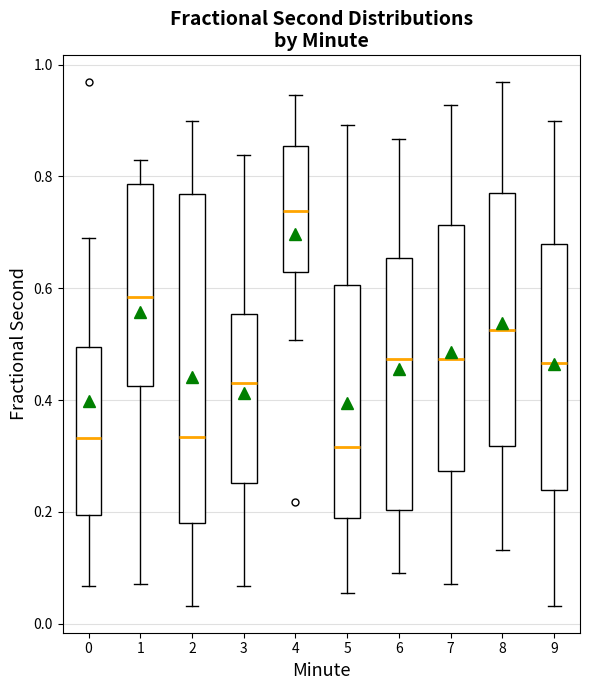

Reading left to right, transcribe this box plot: for each box, give where its median line is, the range the box spans, and where its two whiskers end, as read against the y-axis. The values are not printed on the chart, so give them approximately, as read against the axis.

0: median 0.34, box 0.20 to 0.50, whiskers 0.06 to 0.70
1: median 0.58, box 0.42 to 0.78, whiskers 0.08 to 0.82
2: median 0.34, box 0.18 to 0.76, whiskers 0.04 to 0.90
3: median 0.44, box 0.26 to 0.56, whiskers 0.06 to 0.84
4: median 0.74, box 0.62 to 0.86, whiskers 0.50 to 0.94
5: median 0.32, box 0.18 to 0.60, whiskers 0.06 to 0.90
6: median 0.48, box 0.20 to 0.66, whiskers 0.10 to 0.86
7: median 0.48, box 0.28 to 0.72, whiskers 0.08 to 0.92
8: median 0.52, box 0.32 to 0.78, whiskers 0.14 to 0.96
9: median 0.46, box 0.24 to 0.68, whiskers 0.04 to 0.90